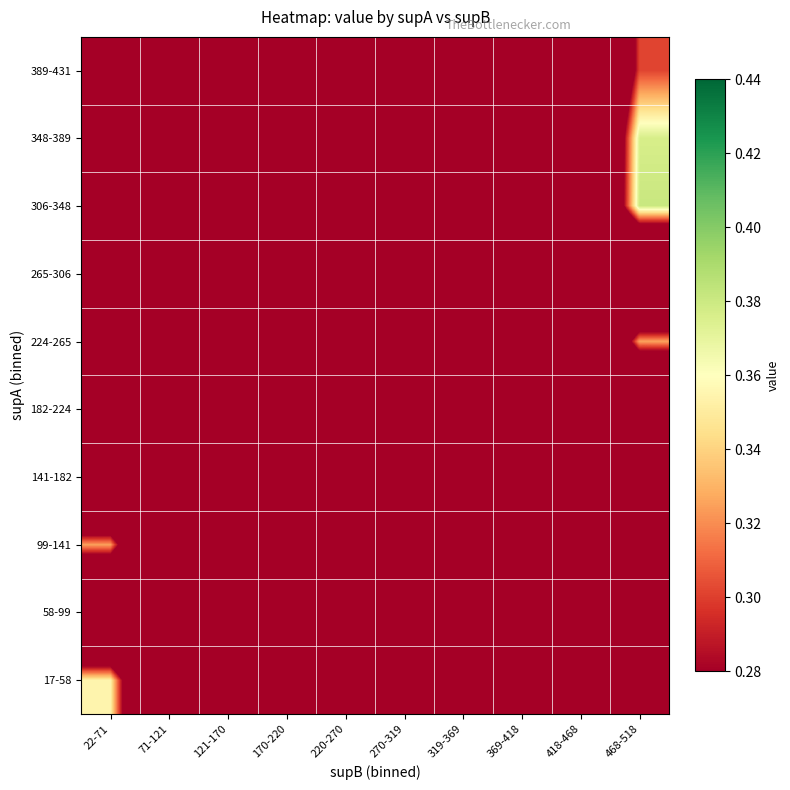

At how many categories does at least one series exceed 0?

2